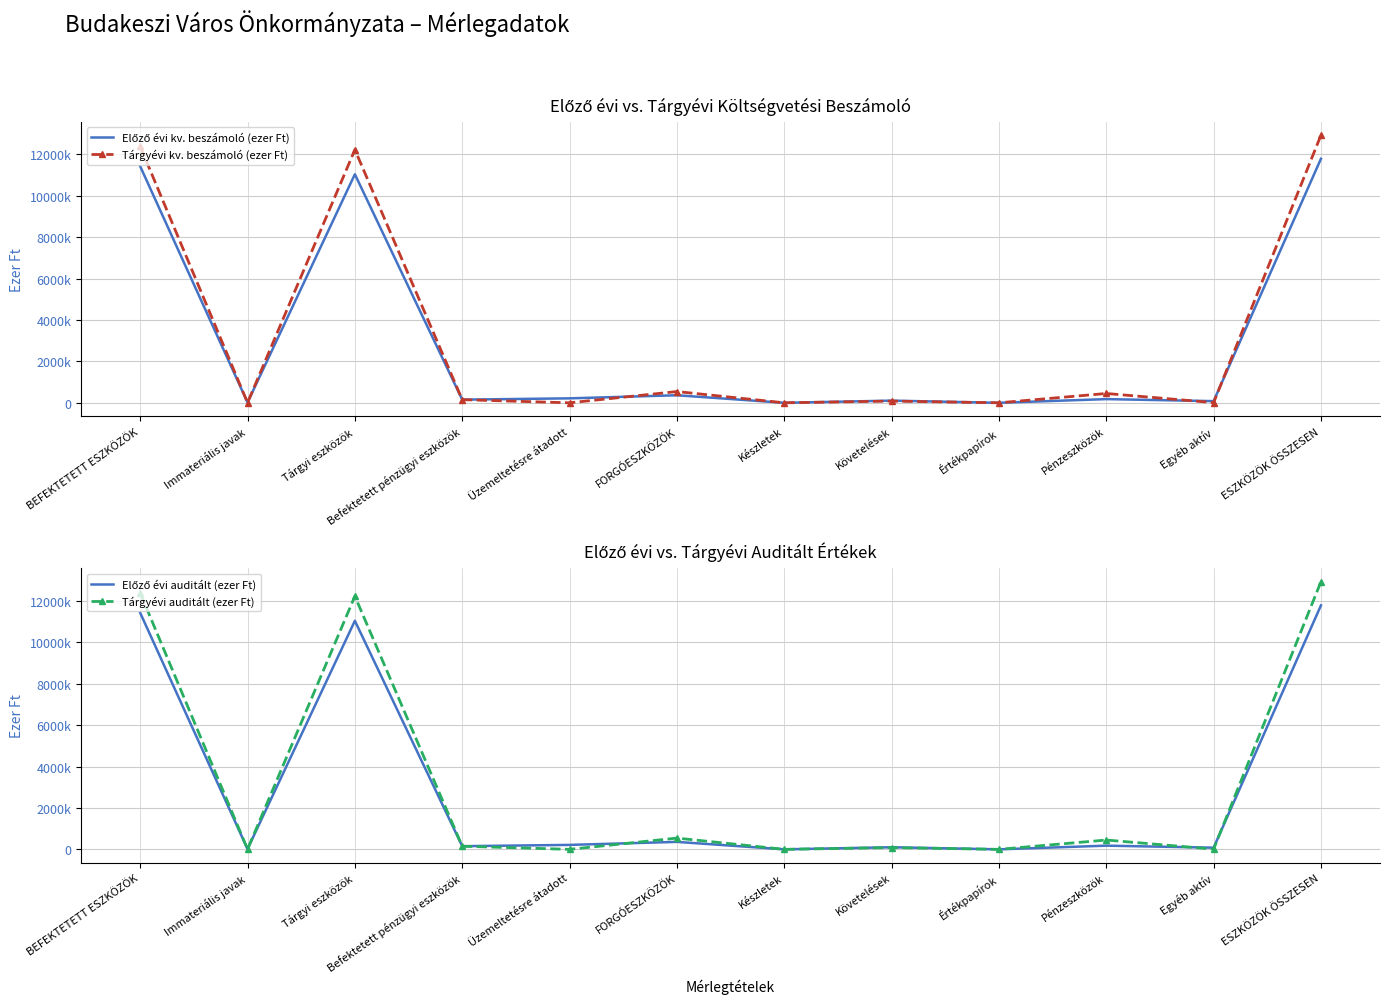

Is it true that Tárgyévi auditált (ezer Ft) equals 5263492 at ESZKÖZÖK ÖSSZESEN?

False